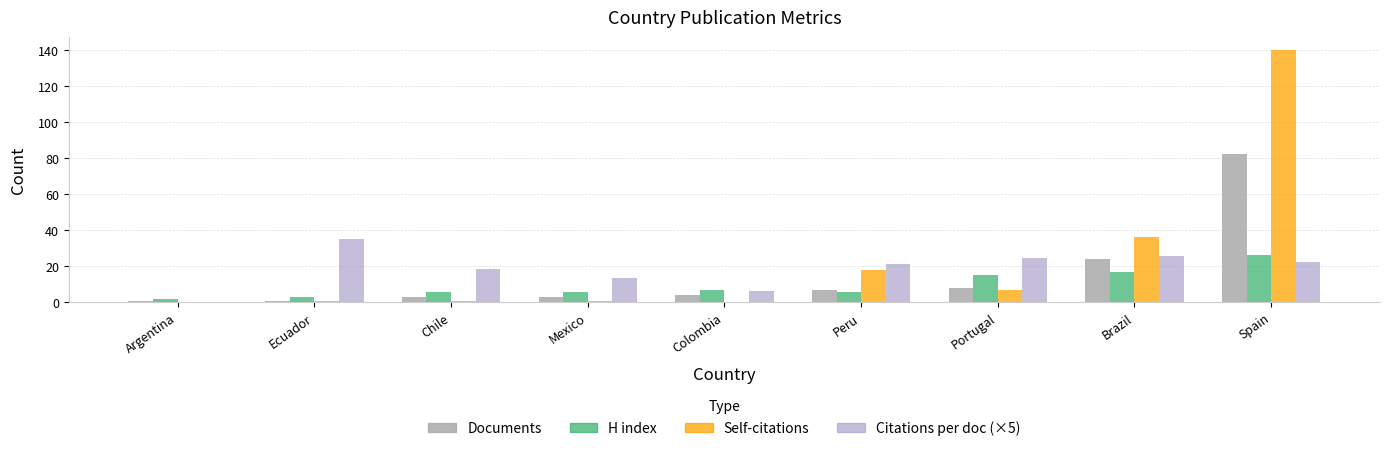

The value of Documents at Chile is 4.4. True or false?

False